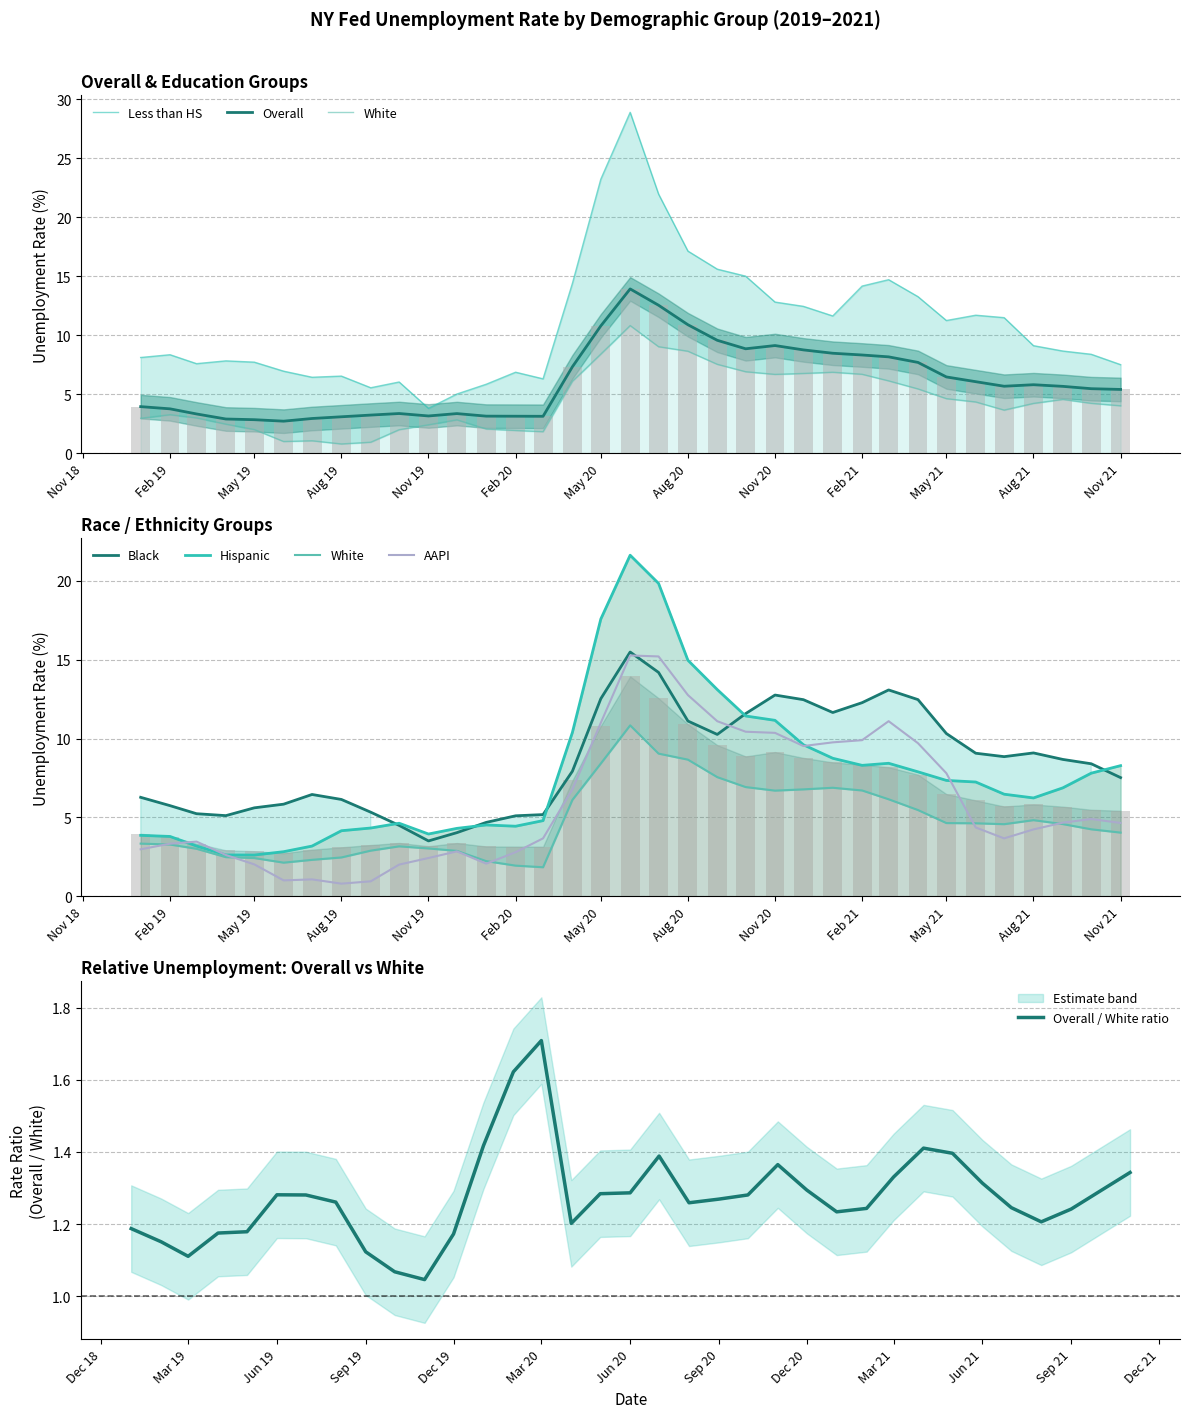

What is the difference between the Black values at 2021-10 and 2020-10?

3.2